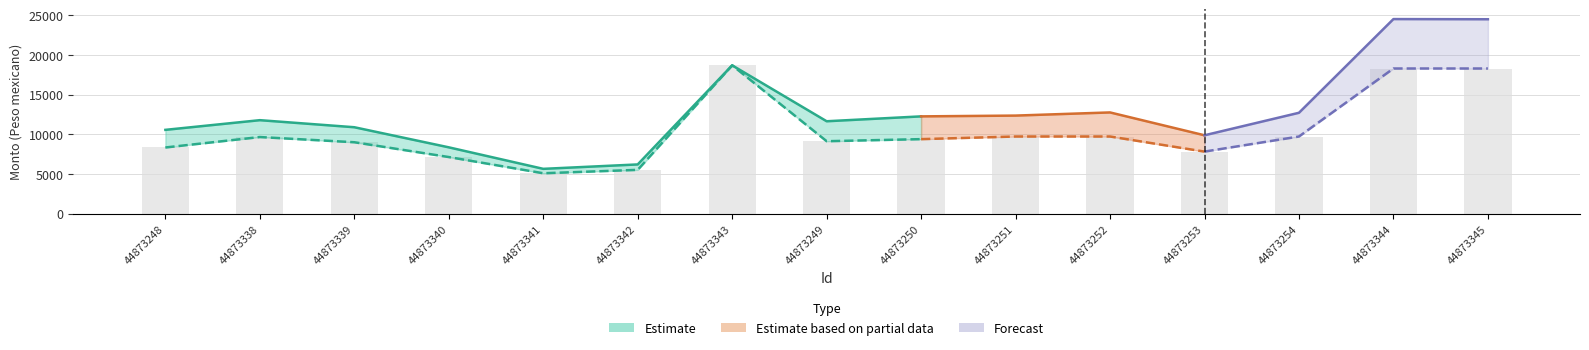

List the labels in order of value, largest first.

44873343, 44873344, 44873345, 44873254, 44873251, 44873252, 44873338, 44873250, 44873249, 44873339, 44873248, 44873253, 44873340, 44873342, 44873341